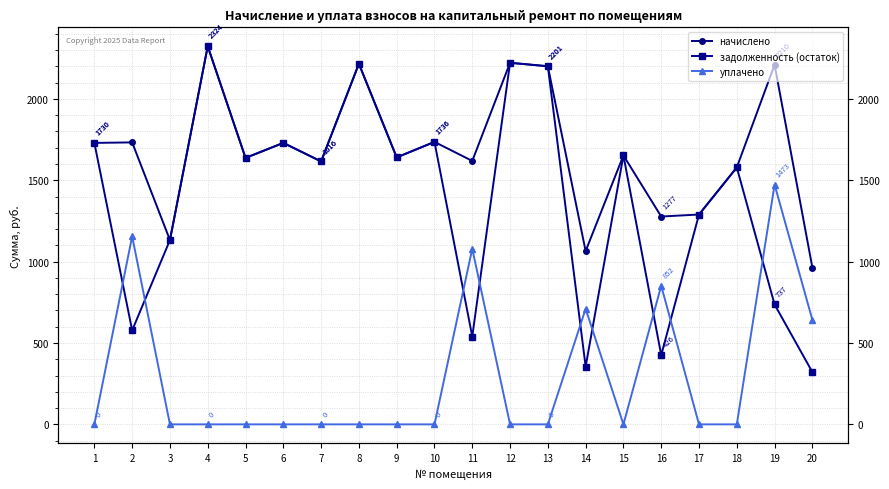

Rank the series by their maximum value, from lowest to highest.

уплачено, начислено, задолженность (остаток)